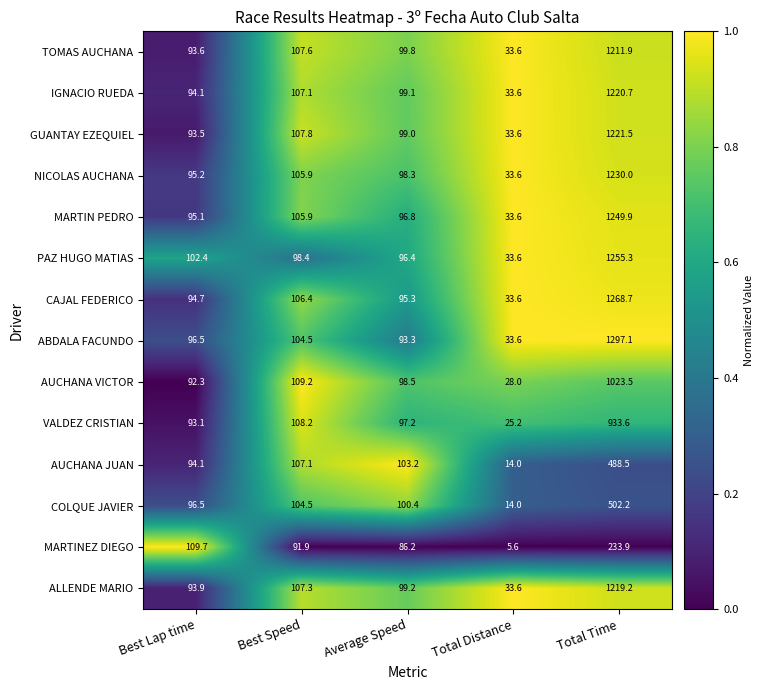

Is the value of ALLENDE MARIO at Best Speed greater than the value of NICOLAS AUCHANA at Average Speed?

Yes